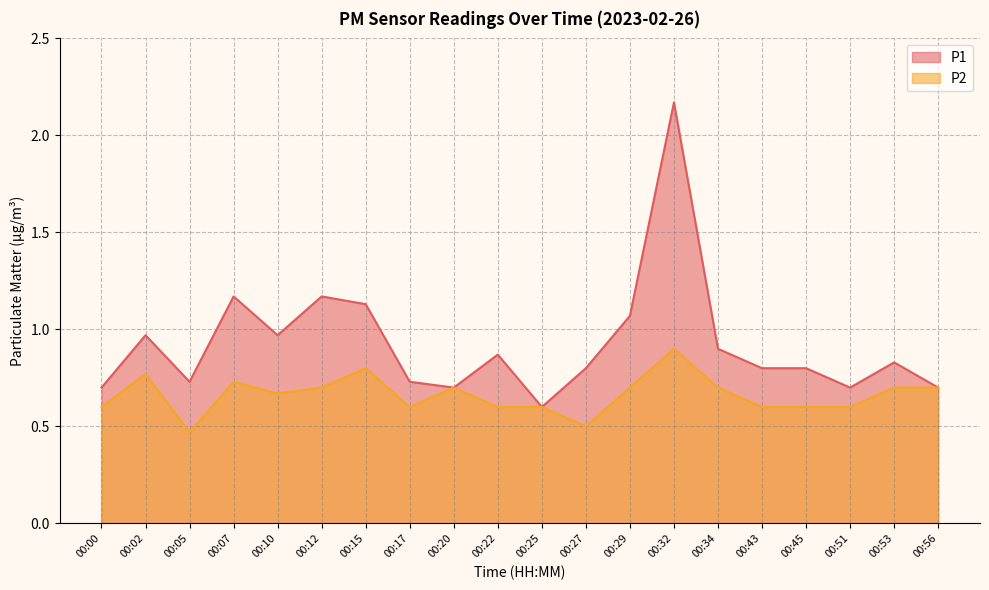

How many interior local valleys does the P2 series have?

4